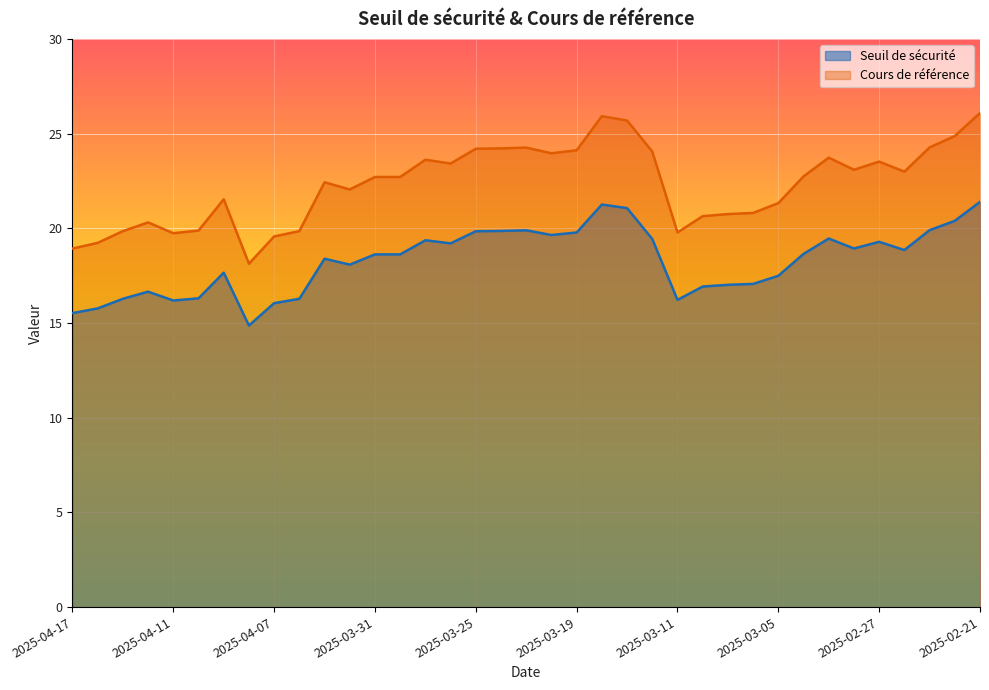

Rank the categories by Seuil de sécurité value from lowest to highest.

2025-04-08, 2025-04-17, 2025-04-16, 2025-04-07, 2025-04-11, 2025-03-11, 2025-04-15, 2025-04-04, 2025-04-10, 2025-04-14, 2025-03-10, 2025-03-07, 2025-03-06, 2025-03-05, 2025-04-09, 2025-04-01, 2025-04-03, 2025-03-31, 2025-03-28, 2025-03-04, 2025-02-26, 2025-02-28, 2025-03-26, 2025-02-27, 2025-03-27, 2025-03-14, 2025-03-03, 2025-03-20, 2025-03-19, 2025-03-25, 2025-03-24, 2025-03-21, 2025-02-25, 2025-02-24, 2025-03-17, 2025-03-18, 2025-02-21